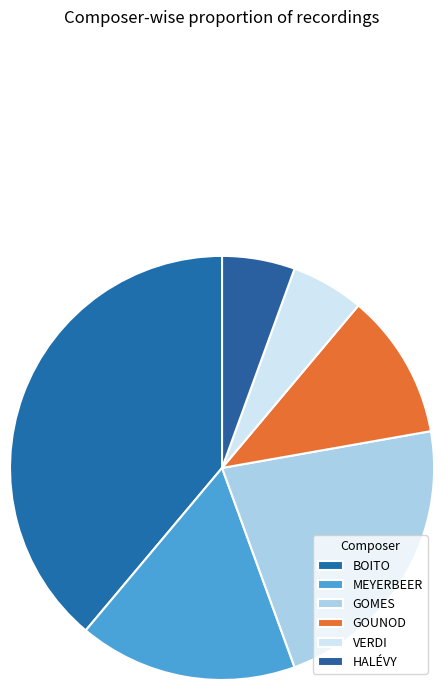

Rank the categories by value from highest to lowest.

BOITO, GOMES, MEYERBEER, GOUNOD, VERDI, HALÉVY